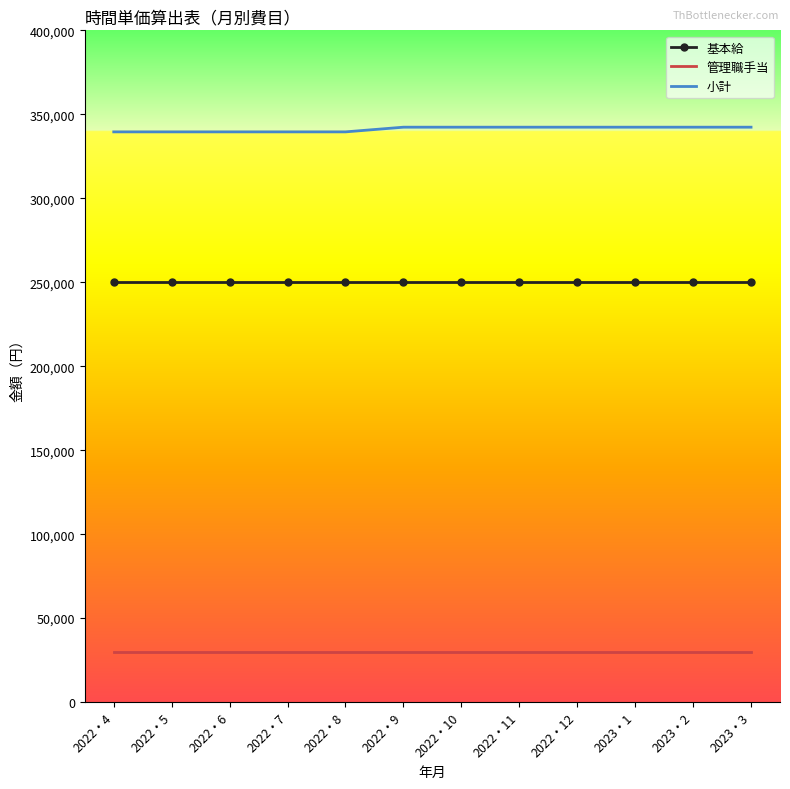

Reading left to right, transcribe all the data shown in this chart.

基本給: 2022・4=250000	2022・5=250000	2022・6=250000	2022・7=250000	2022・8=250000	2022・9=250000	2022・10=250000	2022・11=250000	2022・12=250000	2023・1=250000	2023・2=250000	2023・3=250000
管理職手当: 2022・4=30000	2022・5=30000	2022・6=30000	2022・7=30000	2022・8=30000	2022・9=30000	2022・10=30000	2022・11=30000	2022・12=30000	2023・1=30000	2023・2=30000	2023・3=30000
小計: 2022・4=339534	2022・5=339534	2022・6=339534	2022・7=339534	2022・8=339534	2022・9=342327	2022・10=342327	2022・11=342327	2022・12=342327	2023・1=342327	2023・2=342327	2023・3=342327